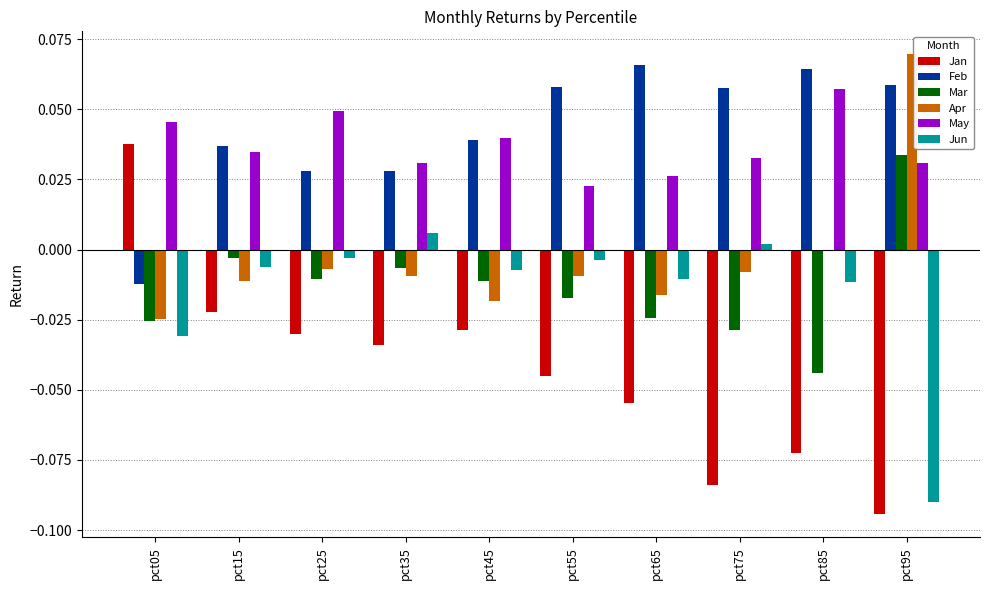

Is the value of Apr at pct15 greater than the value of Jan at pct05?

No